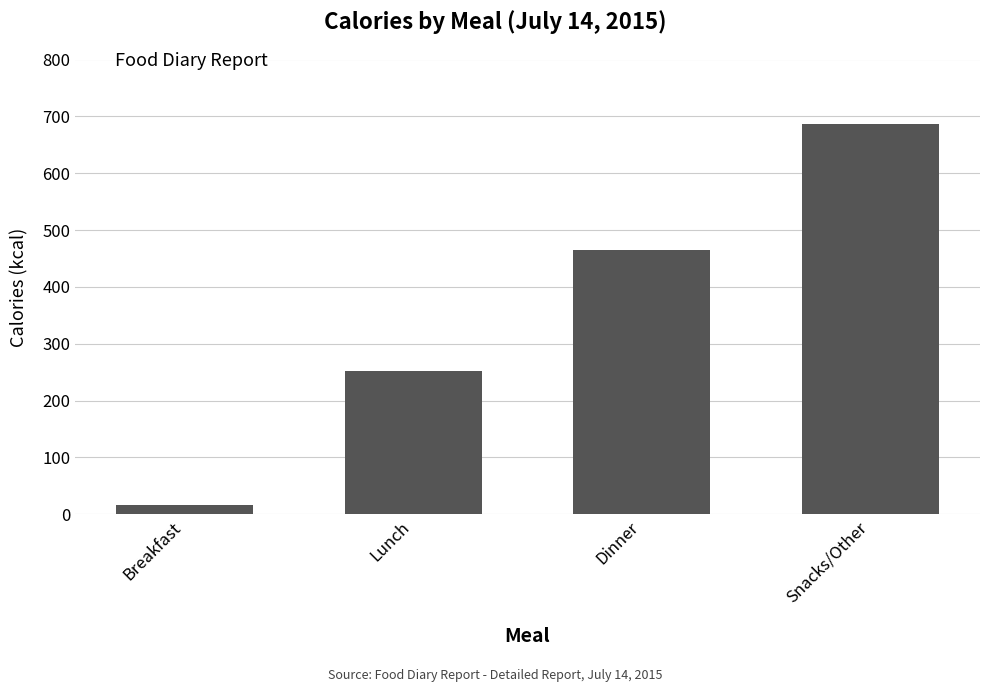

Reading left to right, list all the values displayed in this chart.

16	252	465	687